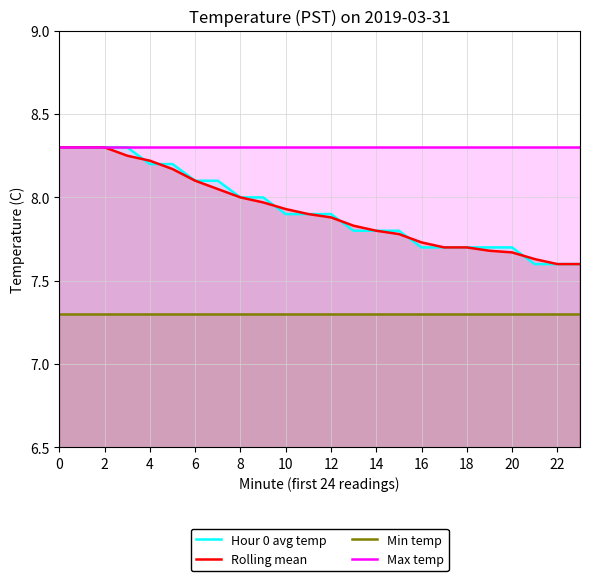

Between 4 and 16, which series saw the biggest shift?

Hour 0 avg temp